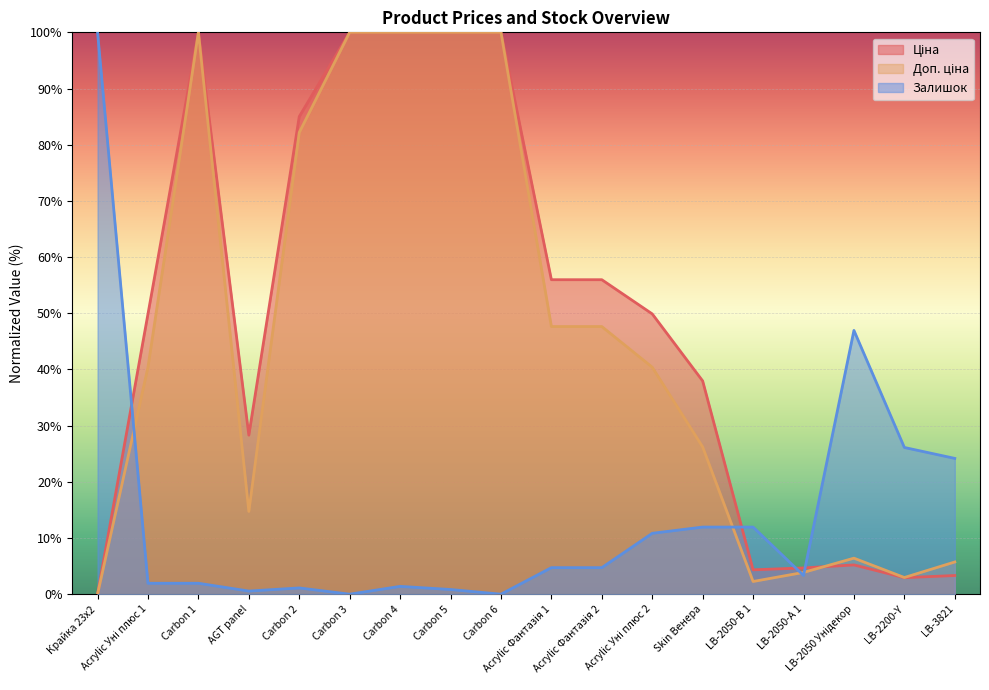

Rank the series at Carbon 3 from highest to lowest value.

Ціна, Доп. ціна, Залишок